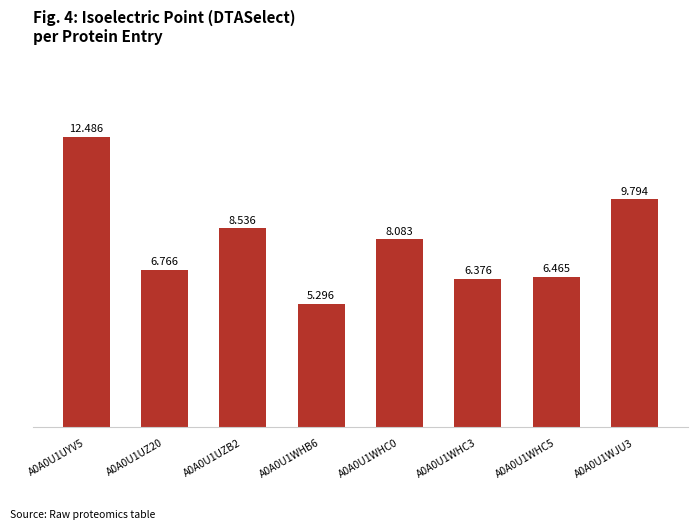

What is the label of the 5th bar from the right?

A0A0U1WHB6